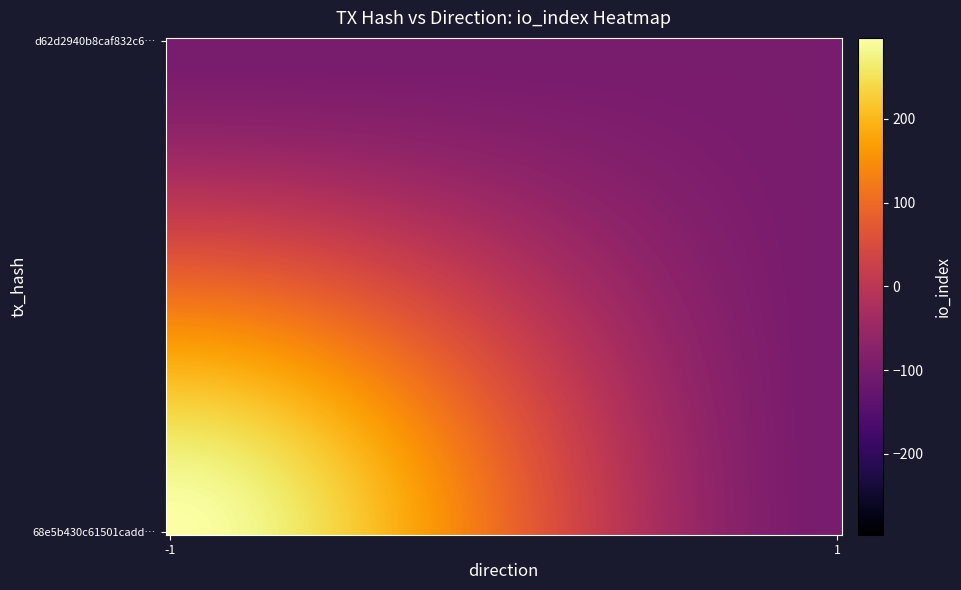

Reading right to left, transcribe all the data shown in this chart.

68e5b430c61501cadd077b6d04f020af0f1b126: io_index=396	direction=-1
d62d2940b8caf832c6b148e3430636a373ffc8f: io_index=2	direction=1